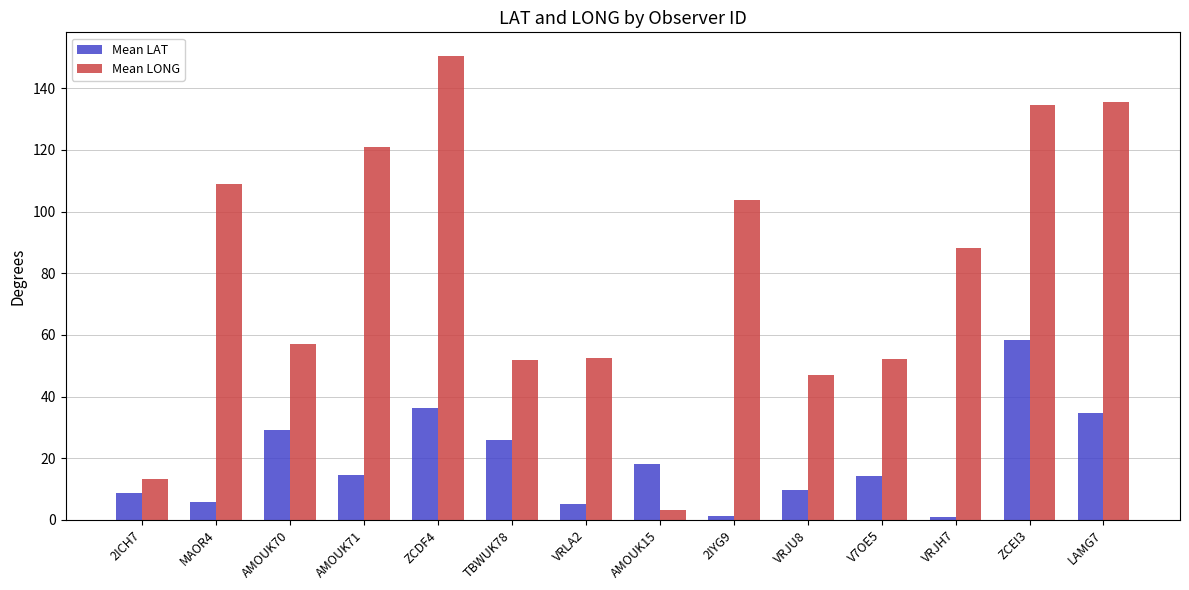

How many data points in Mean LONG are less than 88?

7